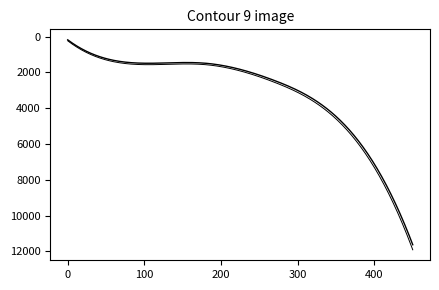

How many lines are shown in the chart?

2